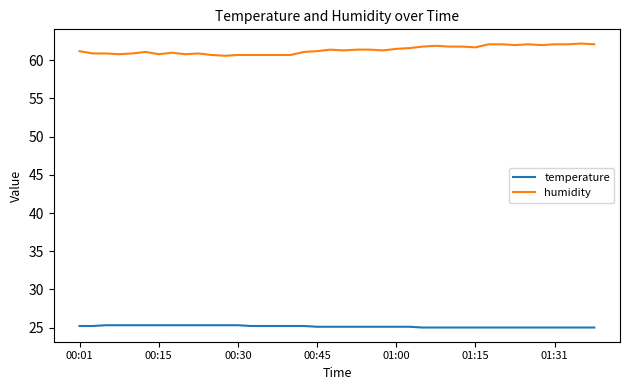

Which series has the largest total across all categories?

humidity